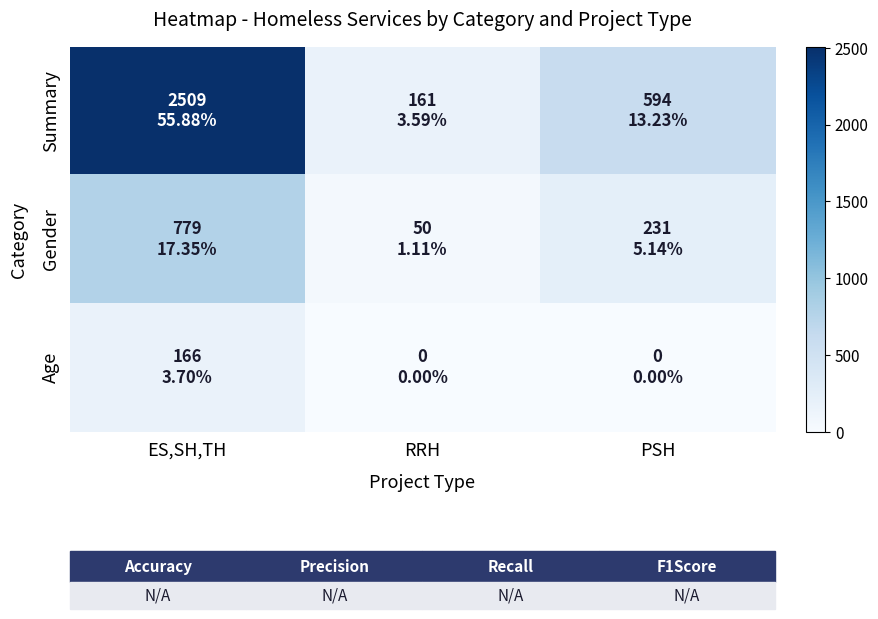

How many series are shown in this chart?

3